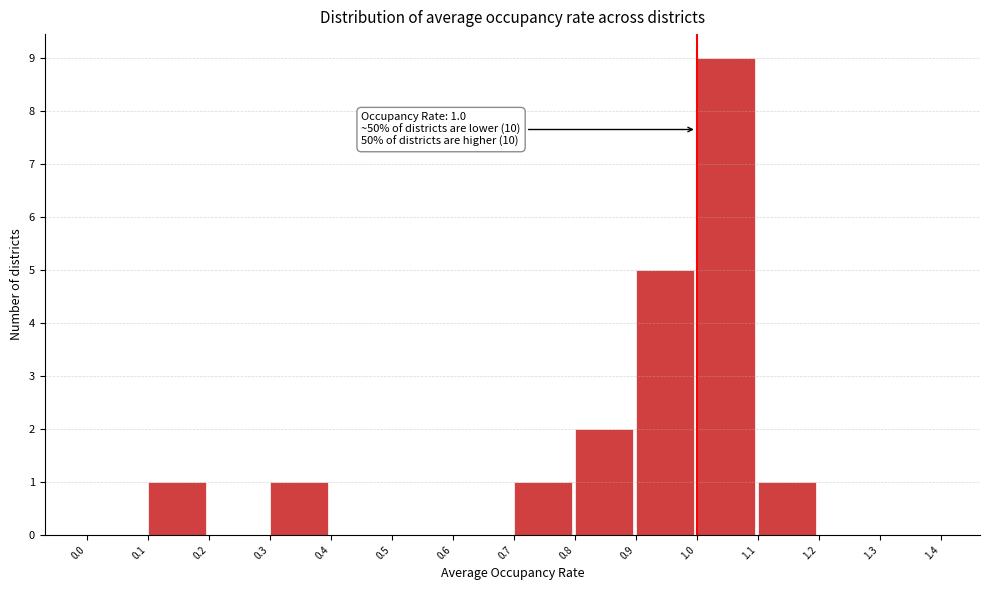

Over which range of the x-axis is the bar tallest?

1.0 to 1.1